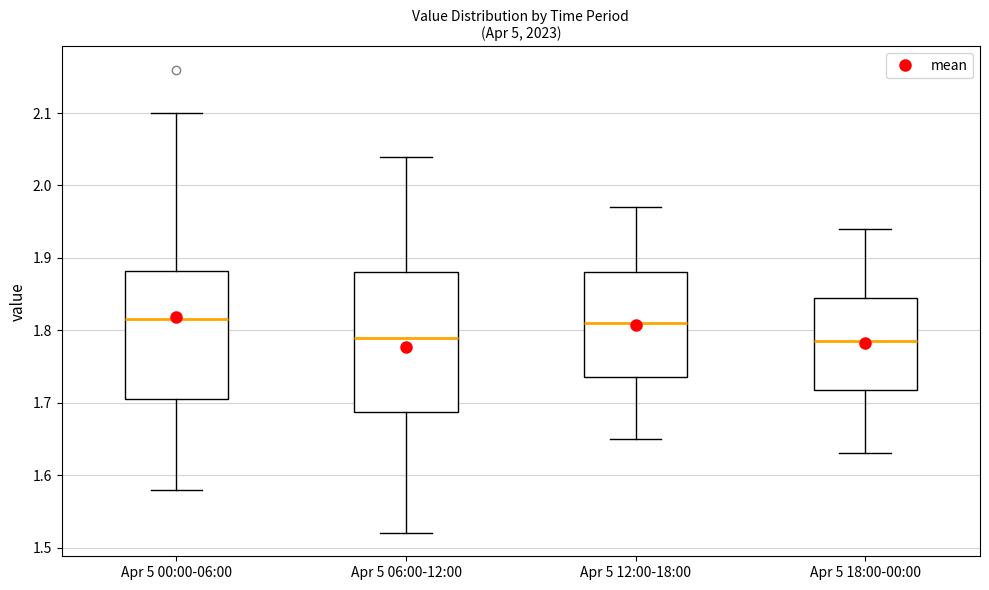

Reading left to right, read every box against the y-axis: the position of its median line, the range the box covers, and the ends of its whiskers. The values are not printed on the chart, so give them approximately, as read against the axis.

Apr 5 00:00-06:00: median 1.82, box 1.71 to 1.88, whiskers 1.58 to 2.10
Apr 5 06:00-12:00: median 1.79, box 1.69 to 1.88, whiskers 1.52 to 2.04
Apr 5 12:00-18:00: median 1.81, box 1.74 to 1.88, whiskers 1.65 to 1.97
Apr 5 18:00-00:00: median 1.79, box 1.72 to 1.85, whiskers 1.63 to 1.94